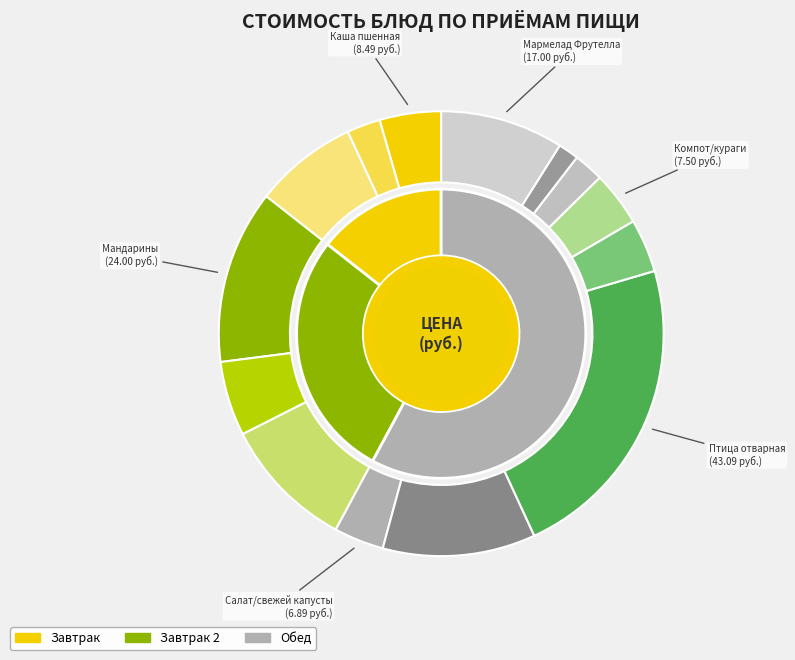

Combined, do Салат/свежей капусты and Макароны отварные account for over 50%?

No